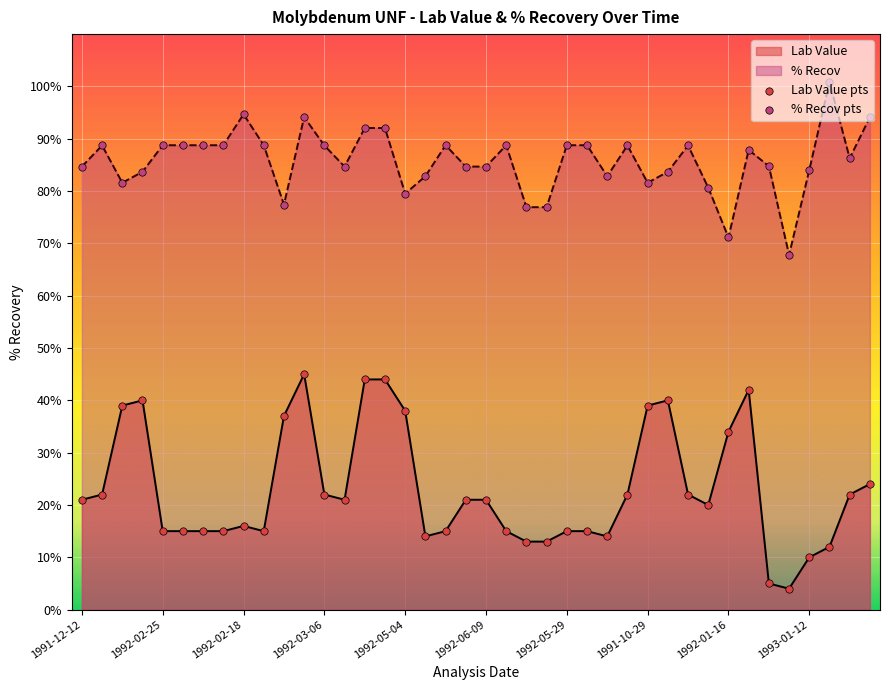

At which category is the sum across all series the highest?

11